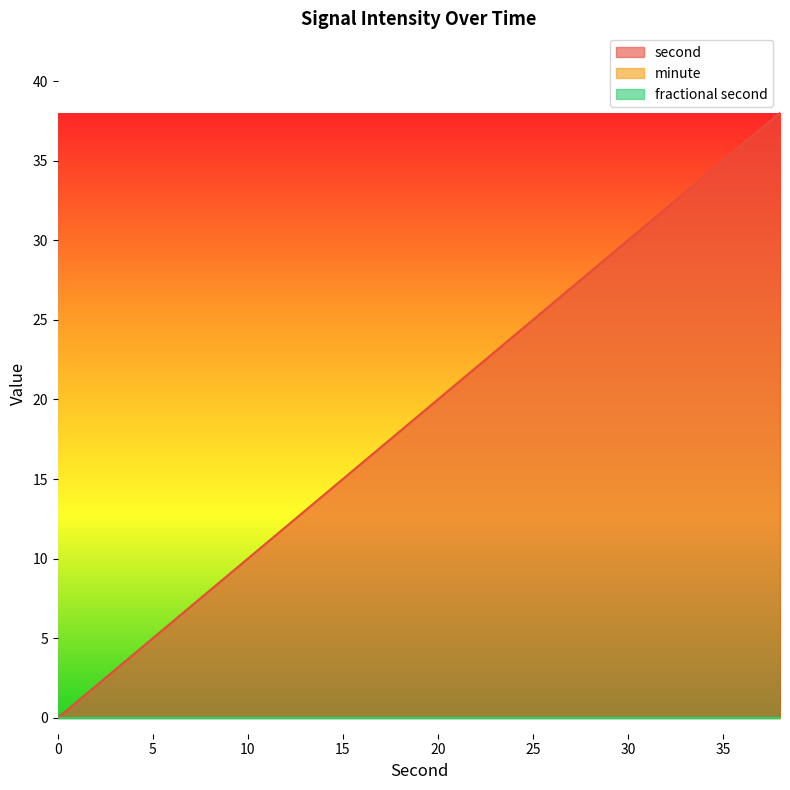

Count the number of data series in this chart.

3